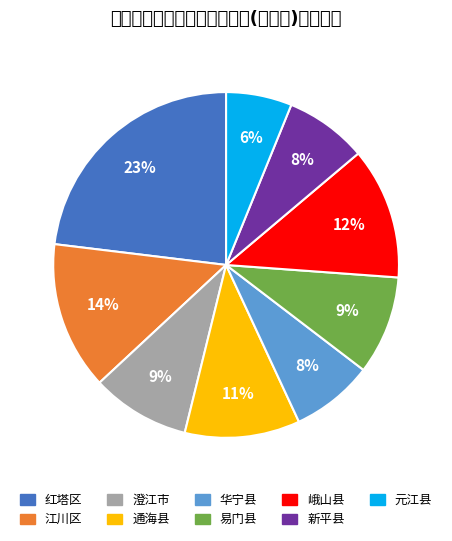

What is the ratio of the value at 元江县 to the value at 江川区?

0.4